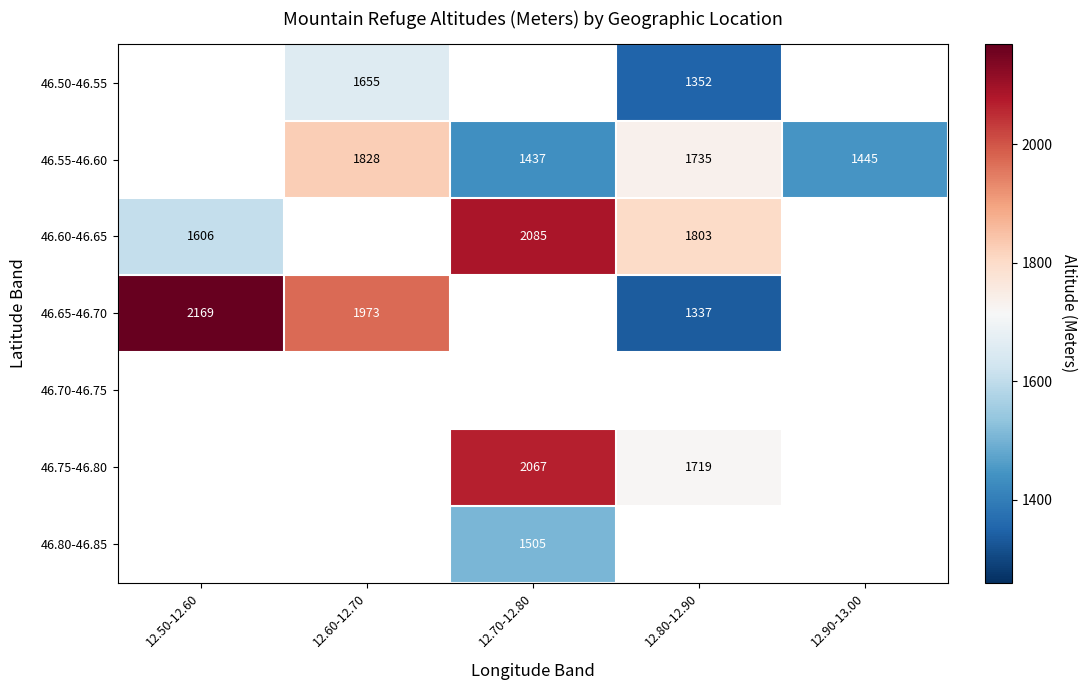

What is the smallest value displayed?

1337.0